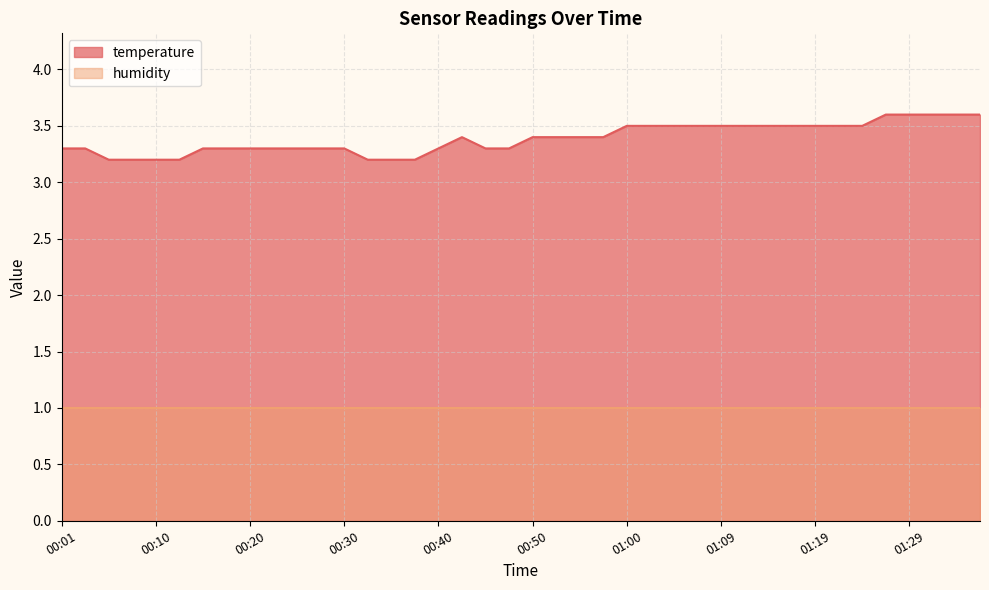

Which category has the lowest value across all series?

00:06